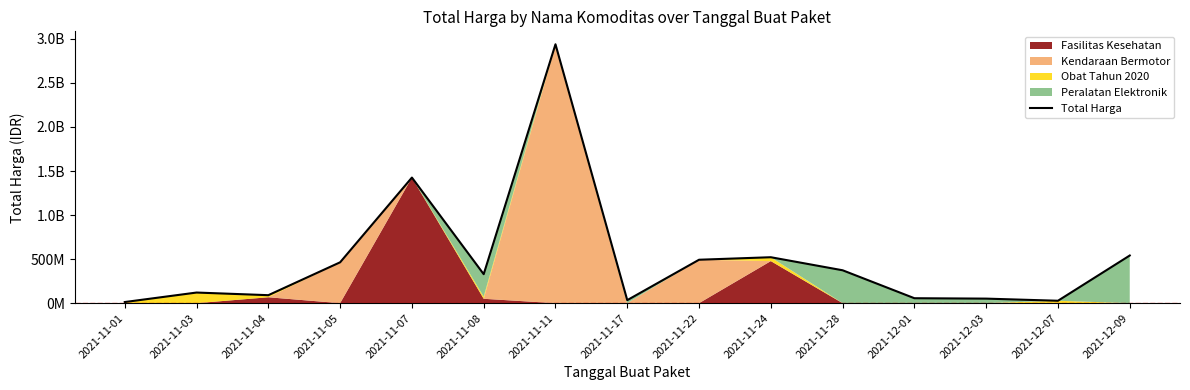

Which category has the highest value across all series?

2021-11-11